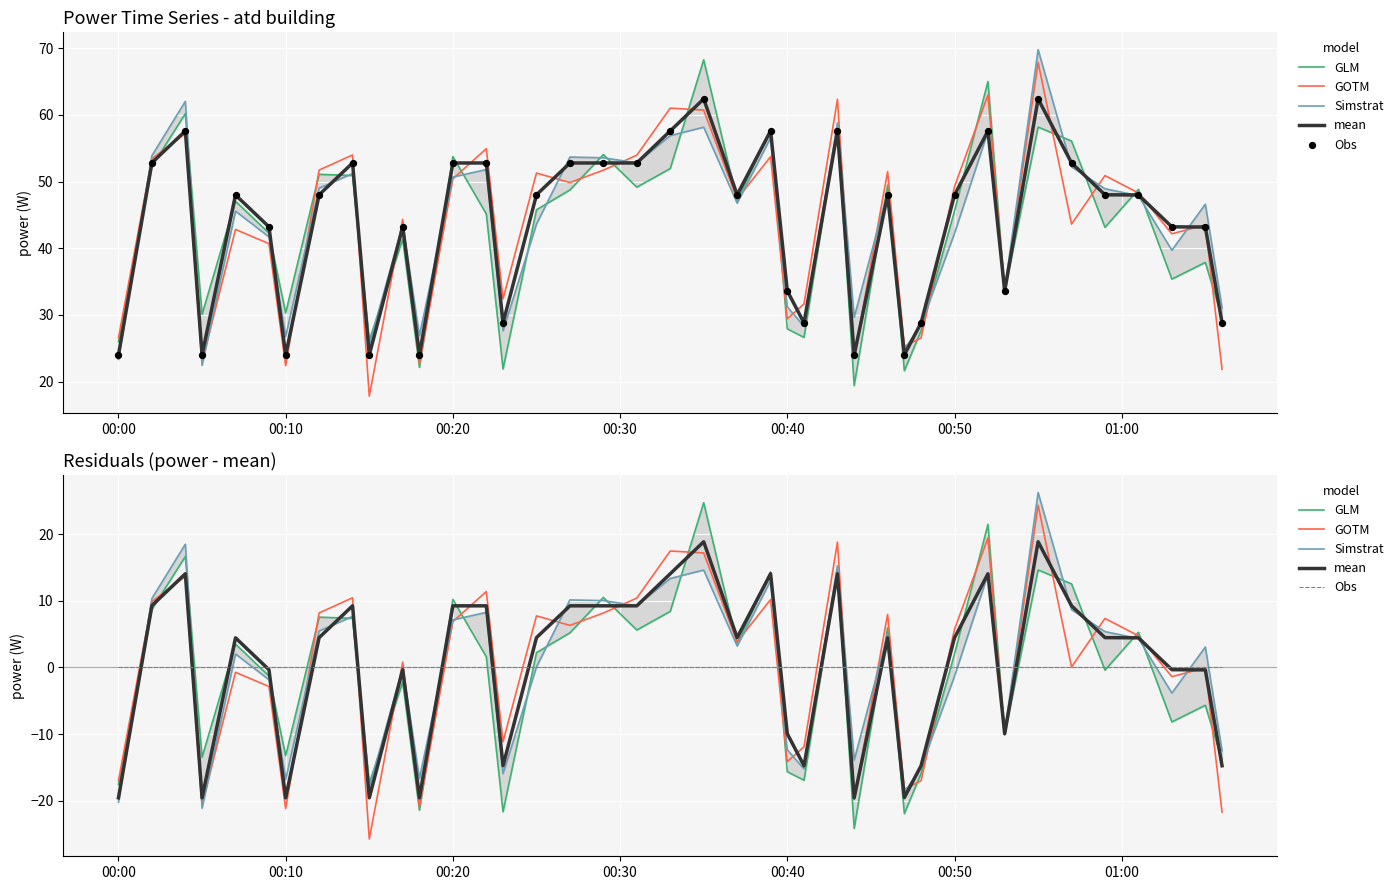

Which series has the widest spread of Y values?

GOTM